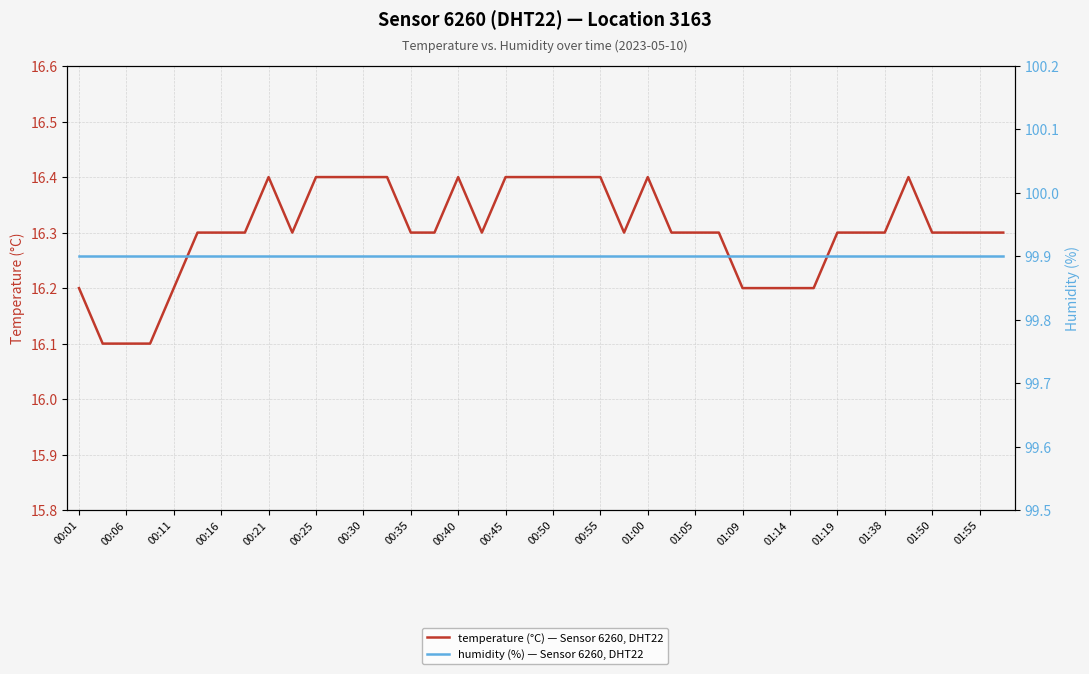

What is the sum of all humidity (%) — Sensor 6260, DHT22 values?

3996.0